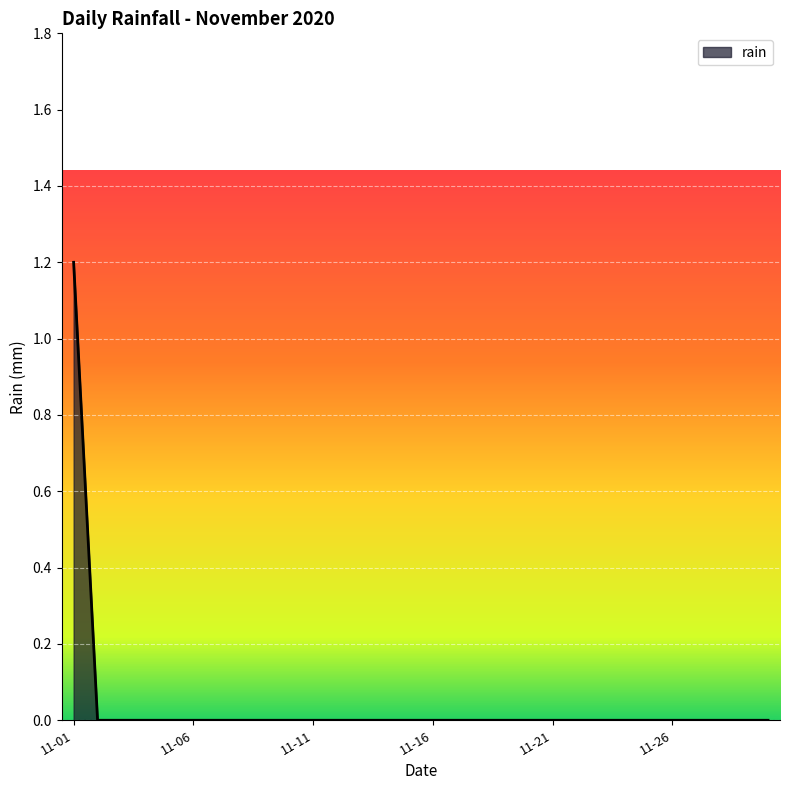

What is the greatest value displayed?

1.2